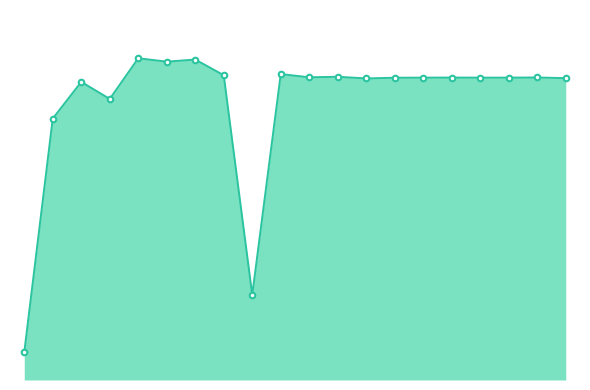

At which label is the value closest to 2009?

CYMX